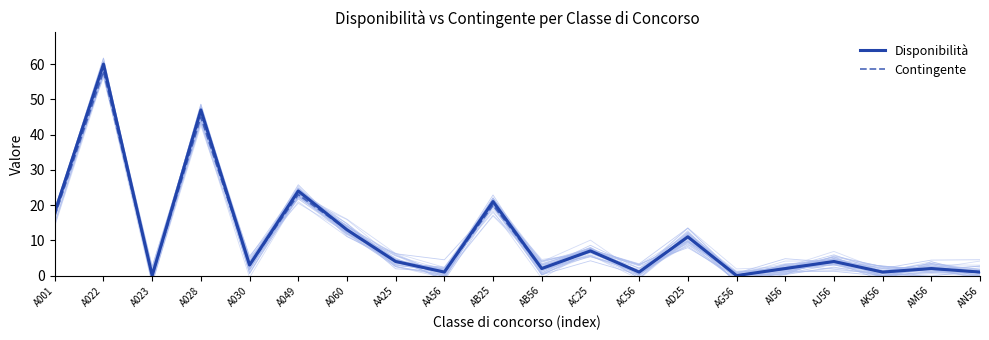

True or false: Disponibilità and Contingente intersect in this chart.

False